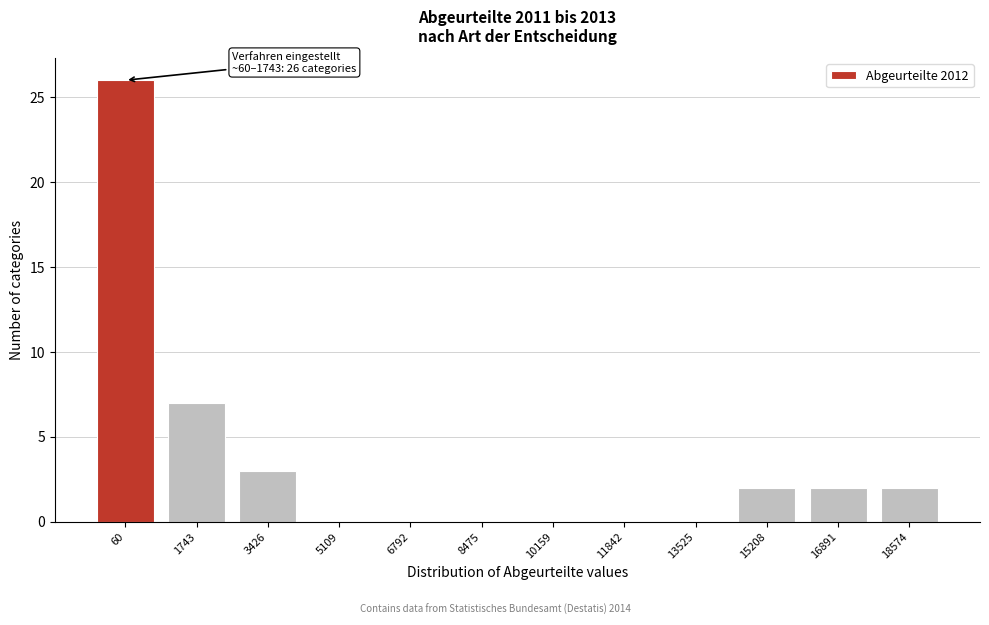

True or false: the data shows 1 at 15208.

False